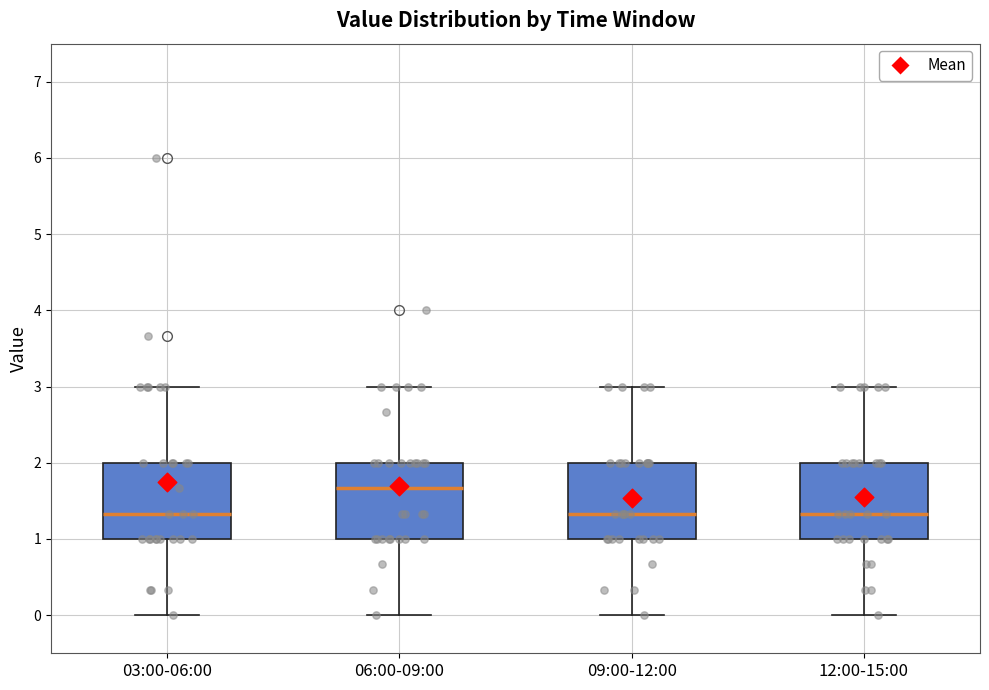

Reading left to right, transcribe this box plot: for each box, give where its median line is, the range the box spans, and where its two whiskers end, as read against the y-axis. The values are not printed on the chart, so give them approximately, as read against the axis.

03:00-06:00: median 1.3, box 1.0 to 2.0, whiskers 0.0 to 3.0
06:00-09:00: median 1.7, box 1.0 to 2.0, whiskers 0.0 to 3.0
09:00-12:00: median 1.3, box 1.0 to 2.0, whiskers 0.0 to 3.0
12:00-15:00: median 1.3, box 1.0 to 2.0, whiskers 0.0 to 3.0